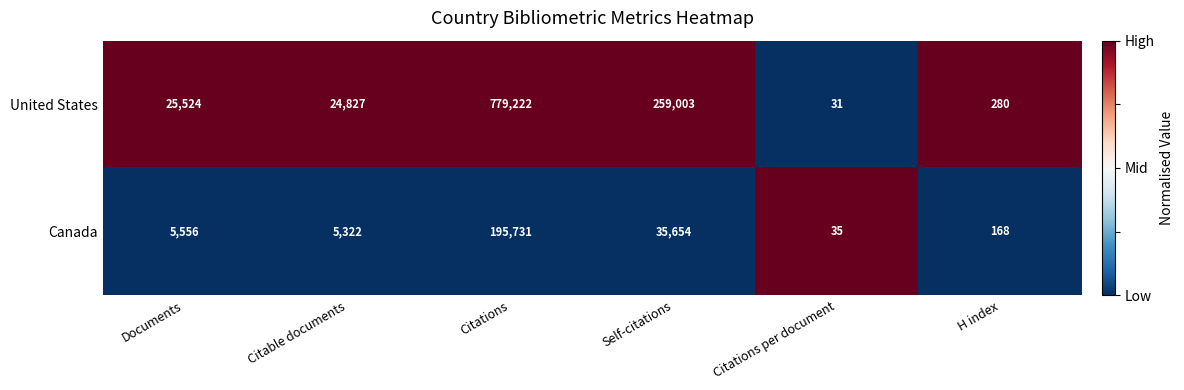

The value of United States at H index is 184. True or false?

False